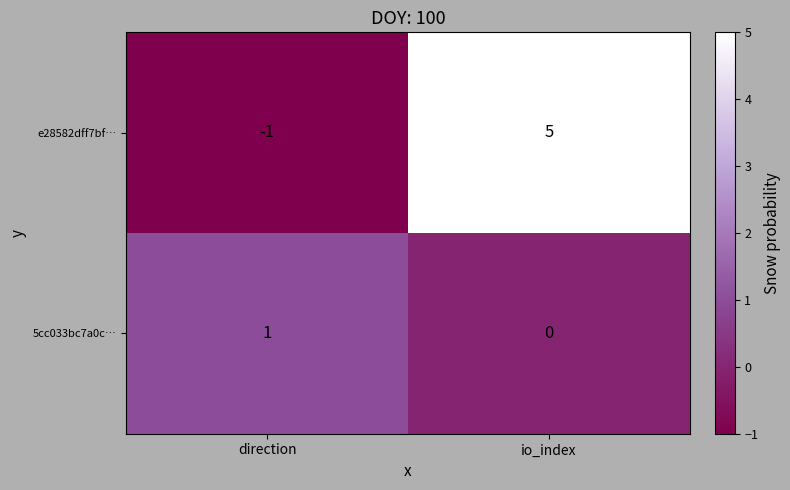

What is the maximum value shown in the chart?

5